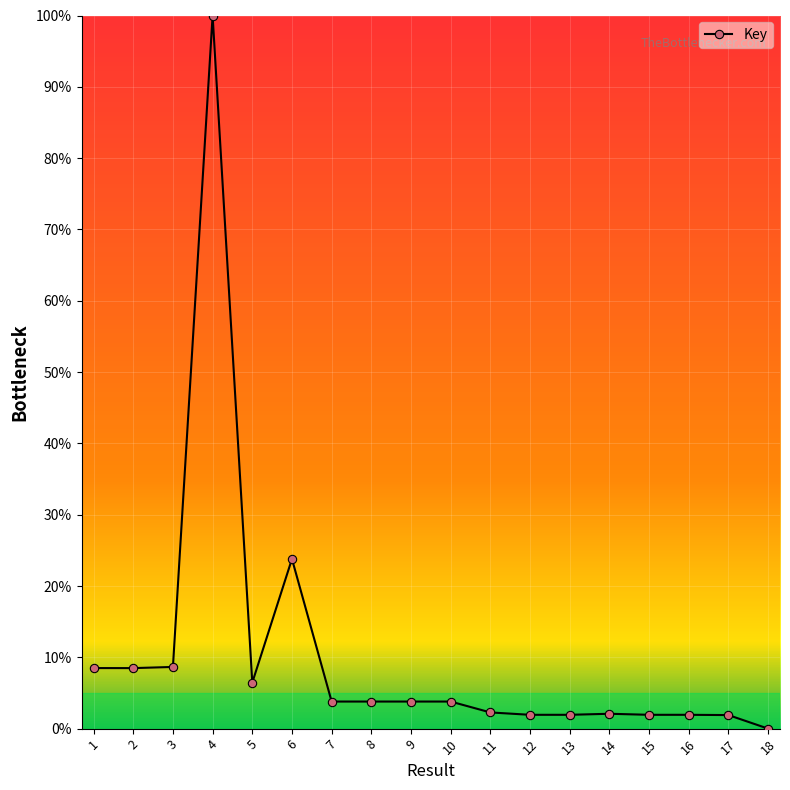

How many data points are less than 3?

8